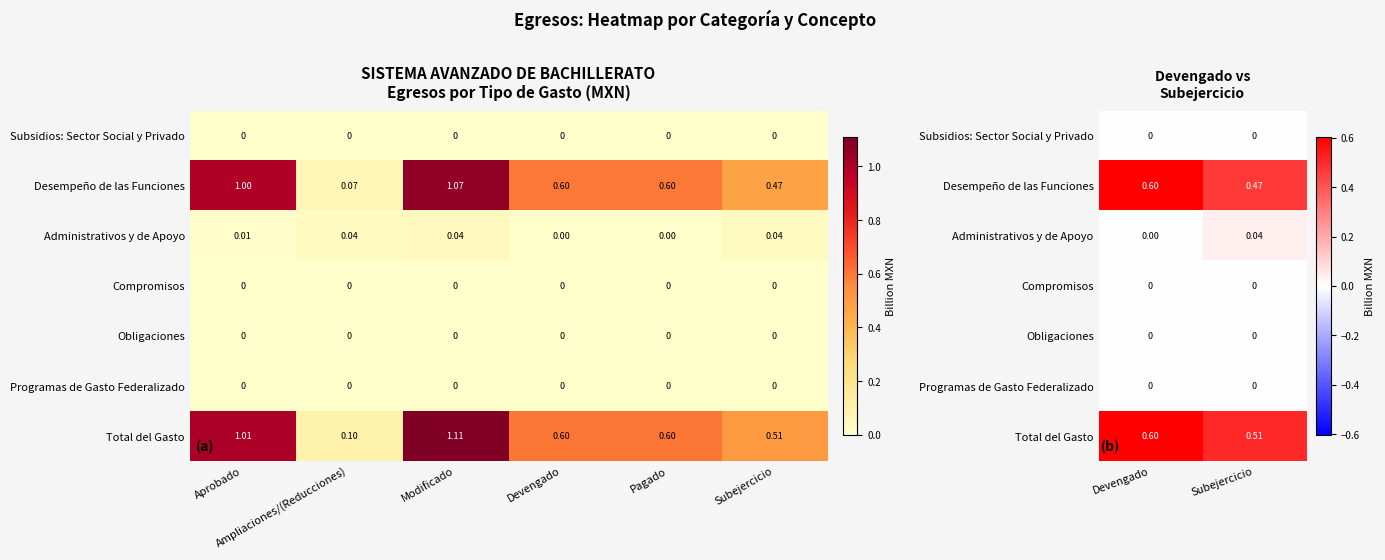

Rank the series by their maximum value, from highest to lowest.

Total del Gasto, Desempeño de las Funciones, Administrativos y de Apoyo, Subsidios: Sector Social y Privado, Compromisos, Obligaciones, Programas de Gasto Federalizado